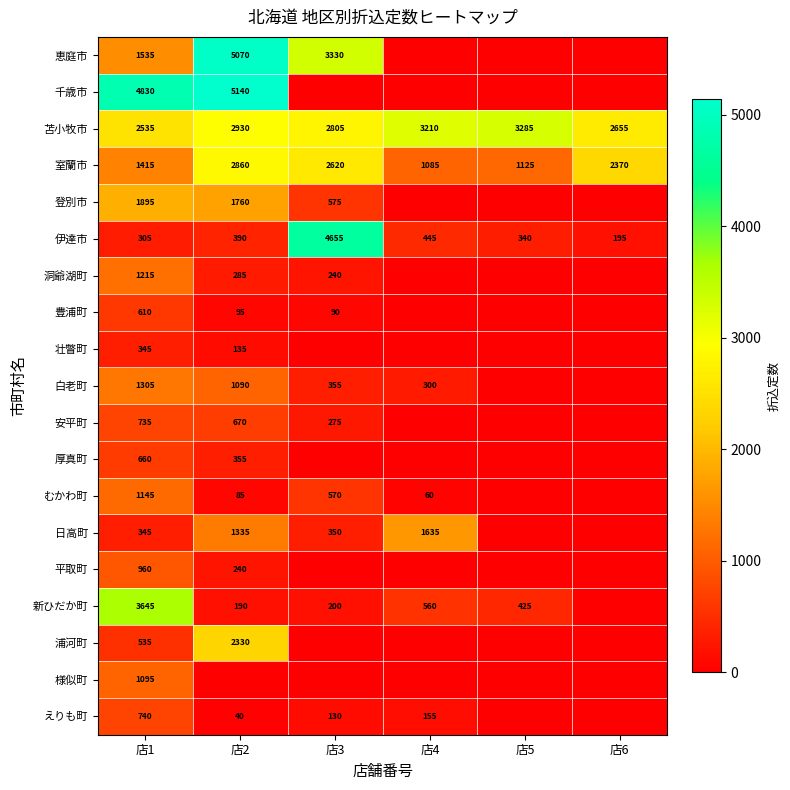

What is the difference between the 室蘭市 values at 店6 and 店2?

490